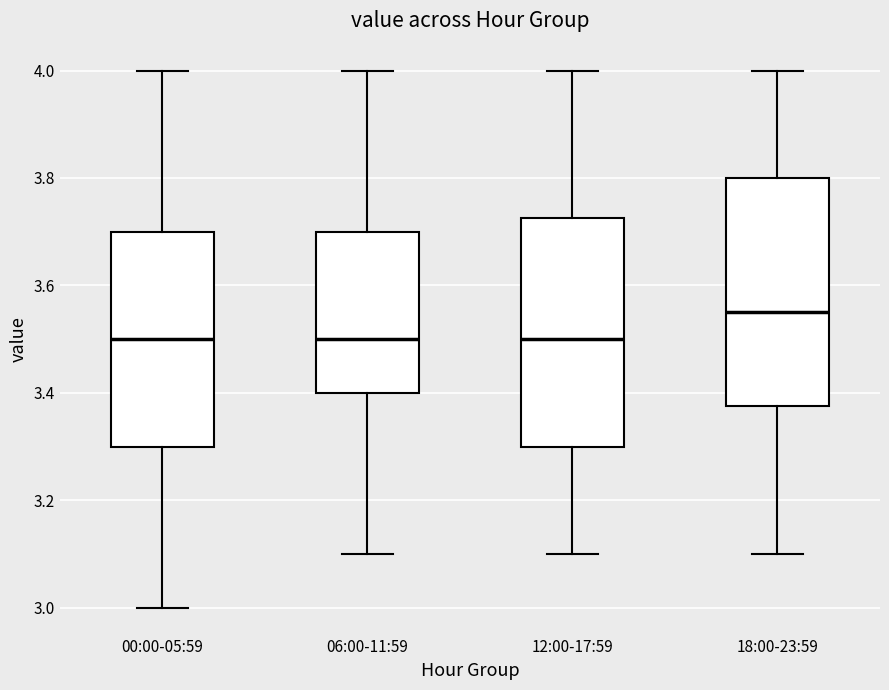

Reading left to right, transcribe this box plot: for each box, give where its median line is, the range the box spans, and where its two whiskers end, as read against the y-axis. The values are not printed on the chart, so give them approximately, as read against the axis.

00:00-05:59: median 3.50, box 3.30 to 3.70, whiskers 3.00 to 4.00
06:00-11:59: median 3.50, box 3.40 to 3.70, whiskers 3.10 to 4.00
12:00-17:59: median 3.50, box 3.30 to 3.72, whiskers 3.10 to 4.00
18:00-23:59: median 3.56, box 3.38 to 3.80, whiskers 3.10 to 4.00